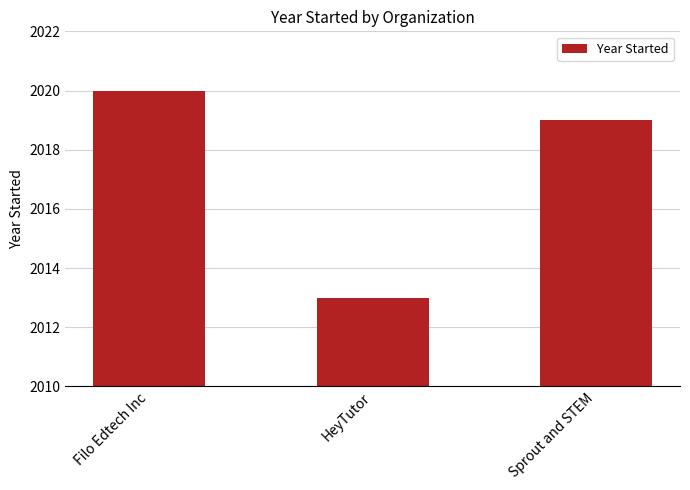

Reading left to right, transcribe all the data shown in this chart.

2020	2013	2019